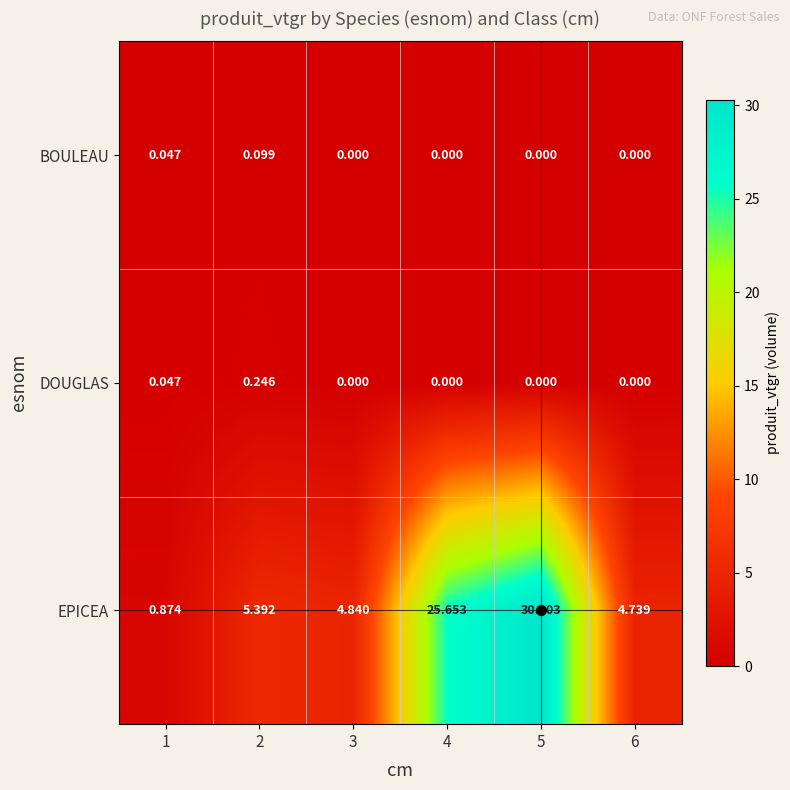

Which category has the highest value across all series?

5